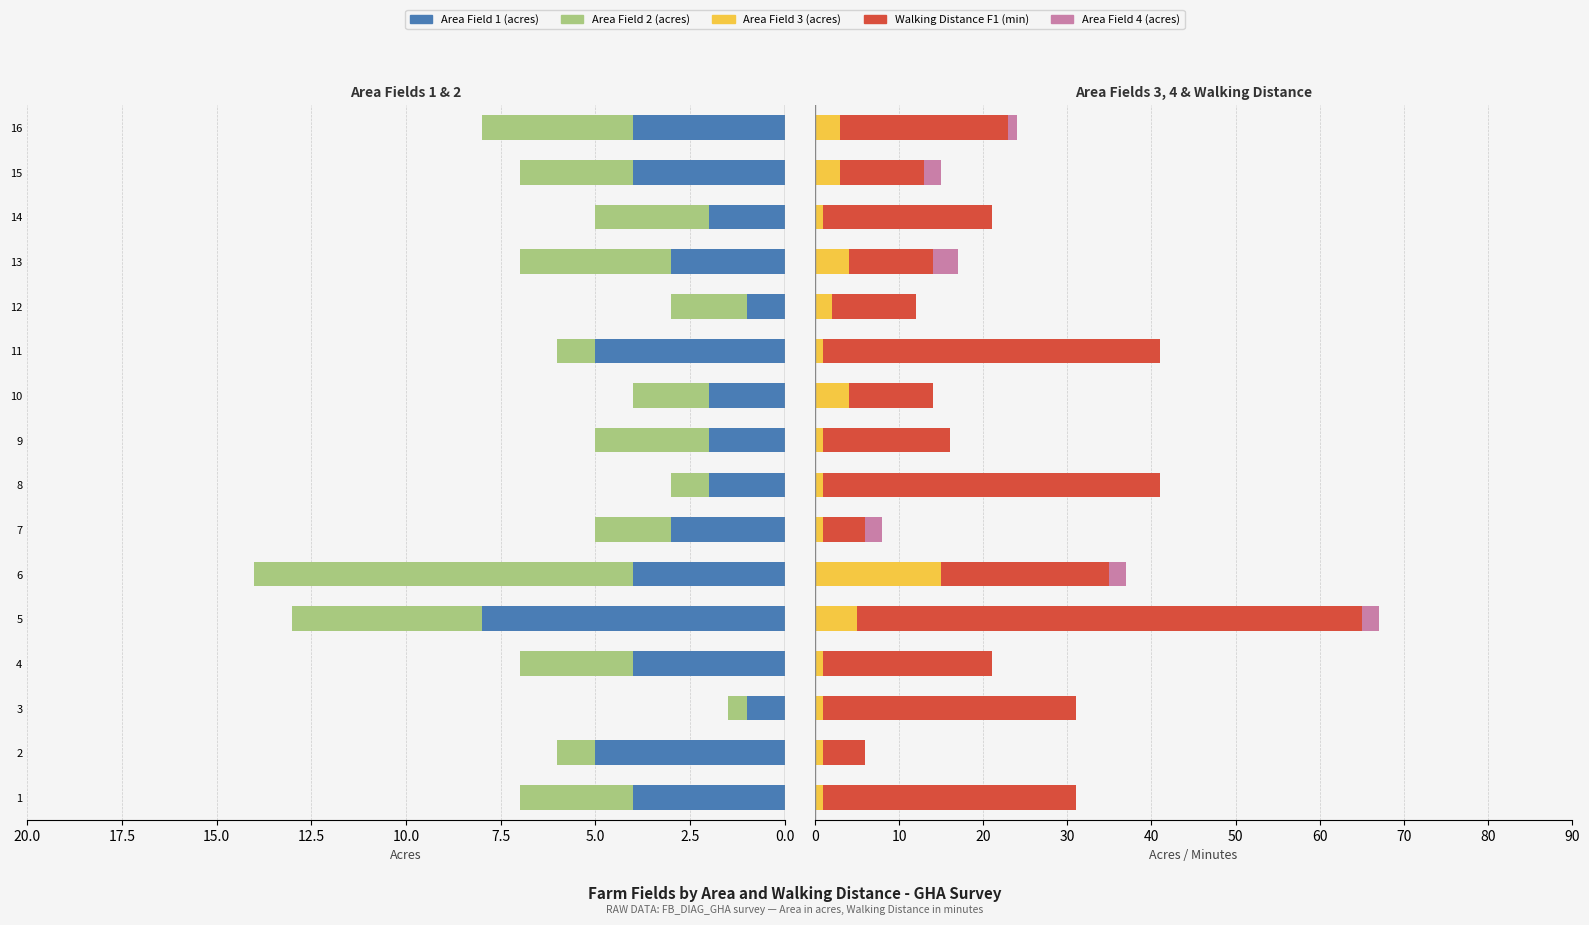

What is the difference between the maximum and minimum values in the Area Field 4 (acres) series?

3.0